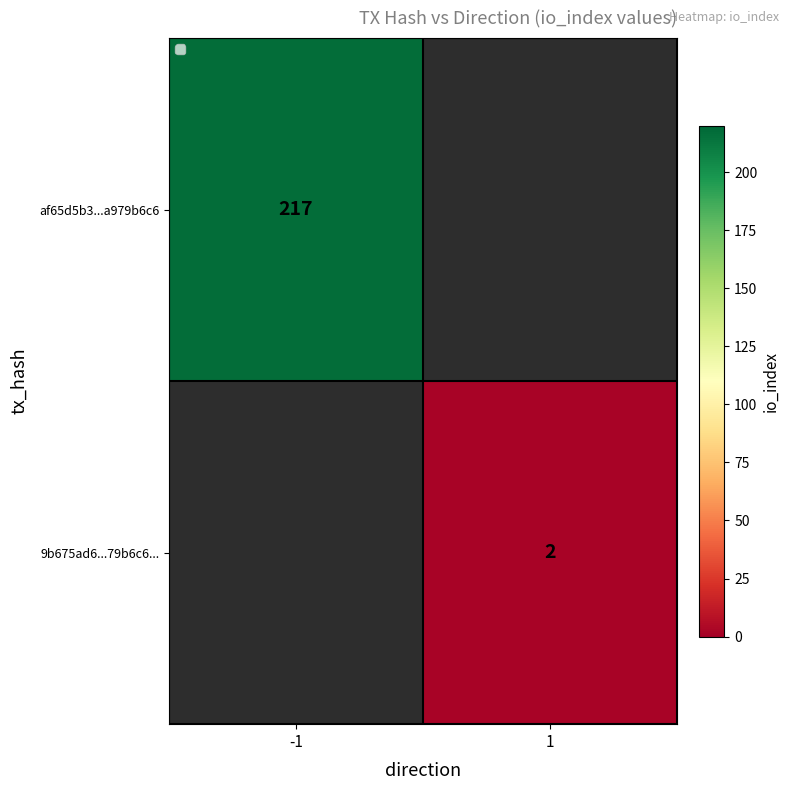

True or false: 9b675ad6...79b6c6... has a value of 2 at 1.

True